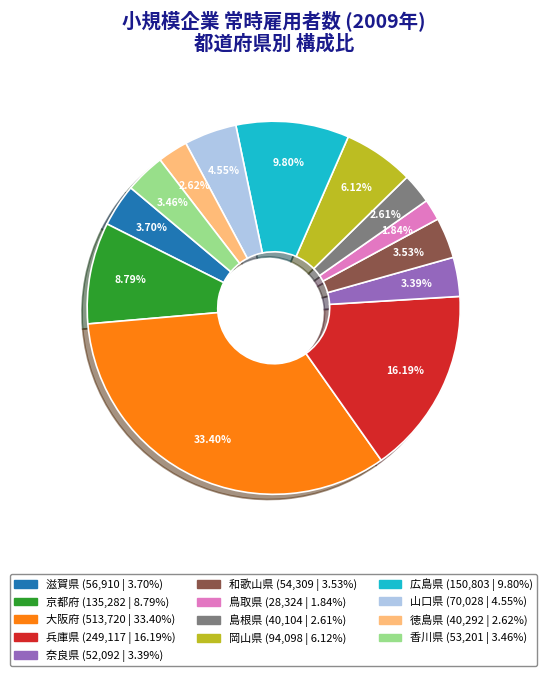

How many slices are in this pie chart?

13